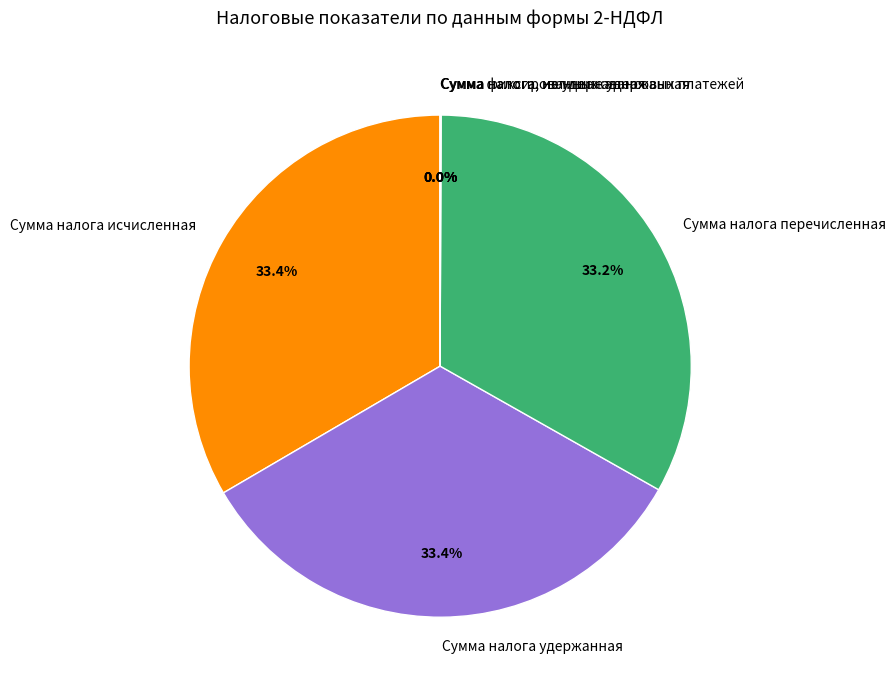

Is Сумма налога удержанная the majority of the pie?

No